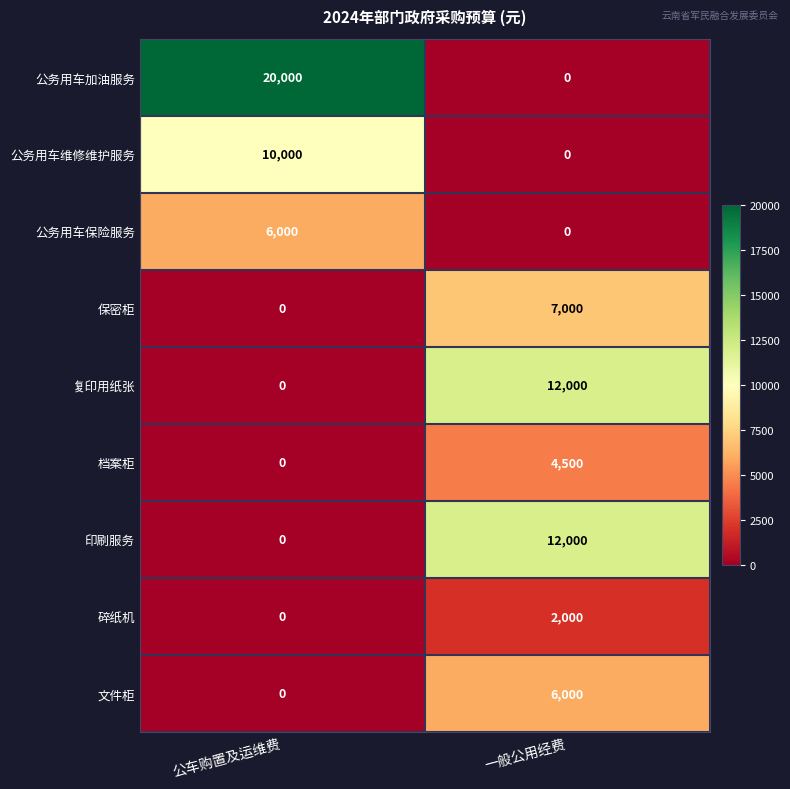

Is the value of 复印用纸张 at 公车购置及运维费 greater than the value of 公务用车加油服务 at 公车购置及运维费?

No